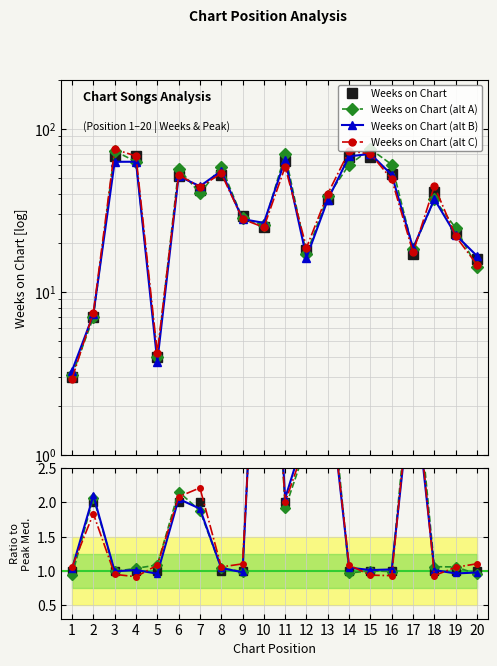

True or false: Peak Position and Weeks on Chart intersect in this chart.

False